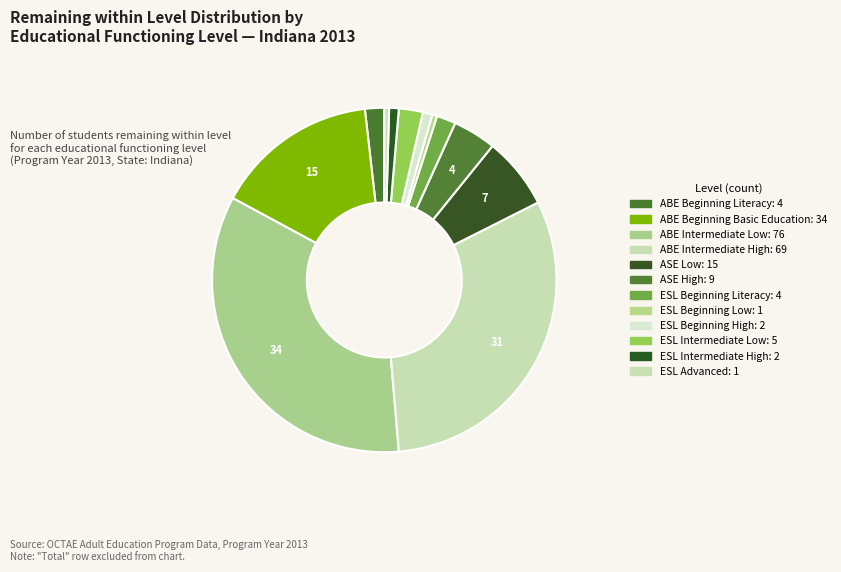

Count the number of slices in the pie.

12